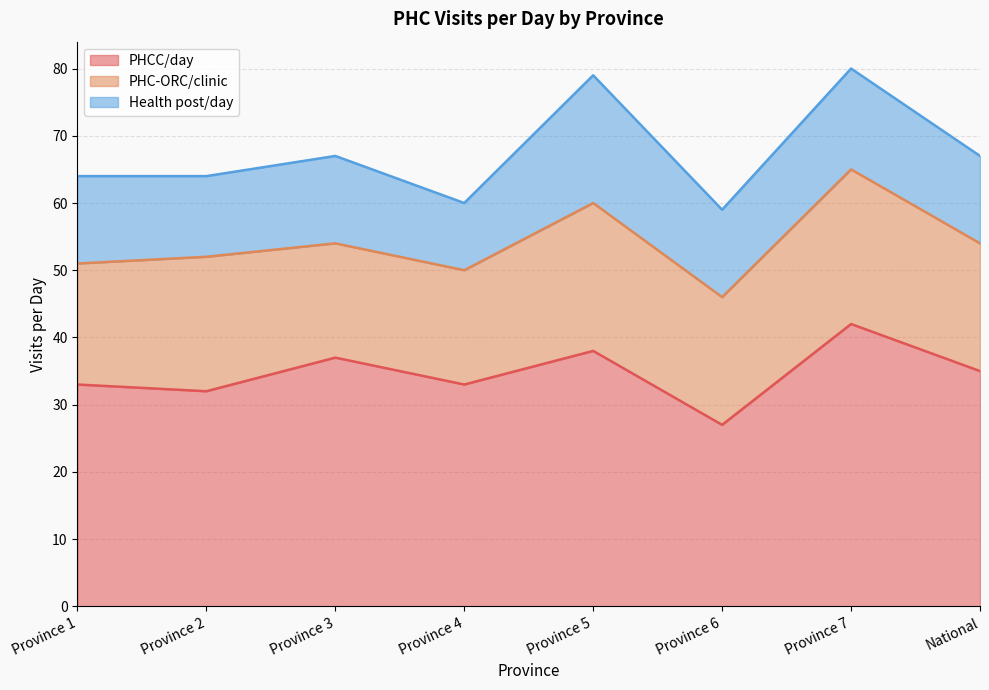

Which series changed the most between Province 6 and Province 7?

PHCC/day